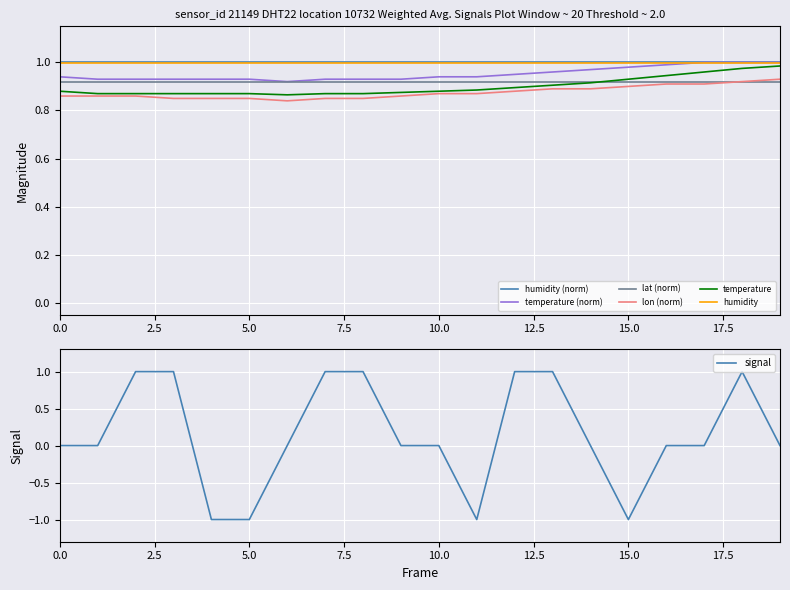

How many interior local peaks does the signal series have?

1